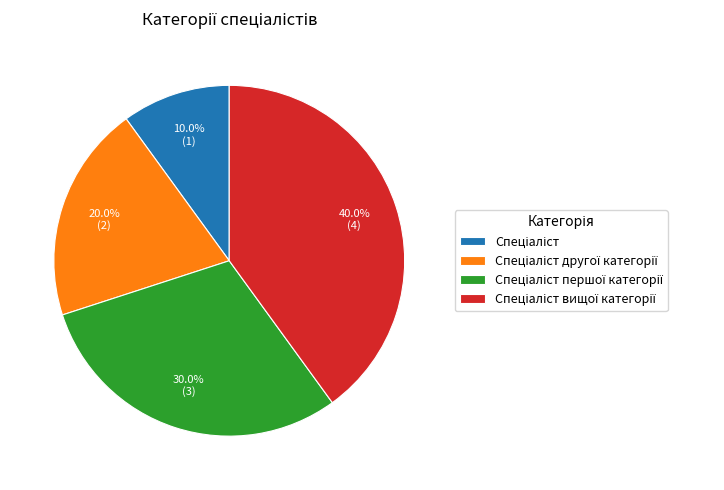

Is there a majority slice in this chart?

No